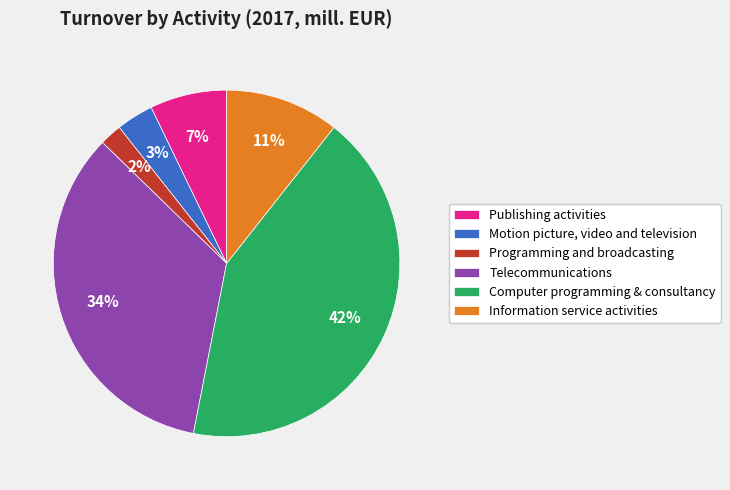

Does Motion picture, video and television represent more than half of the total?

No